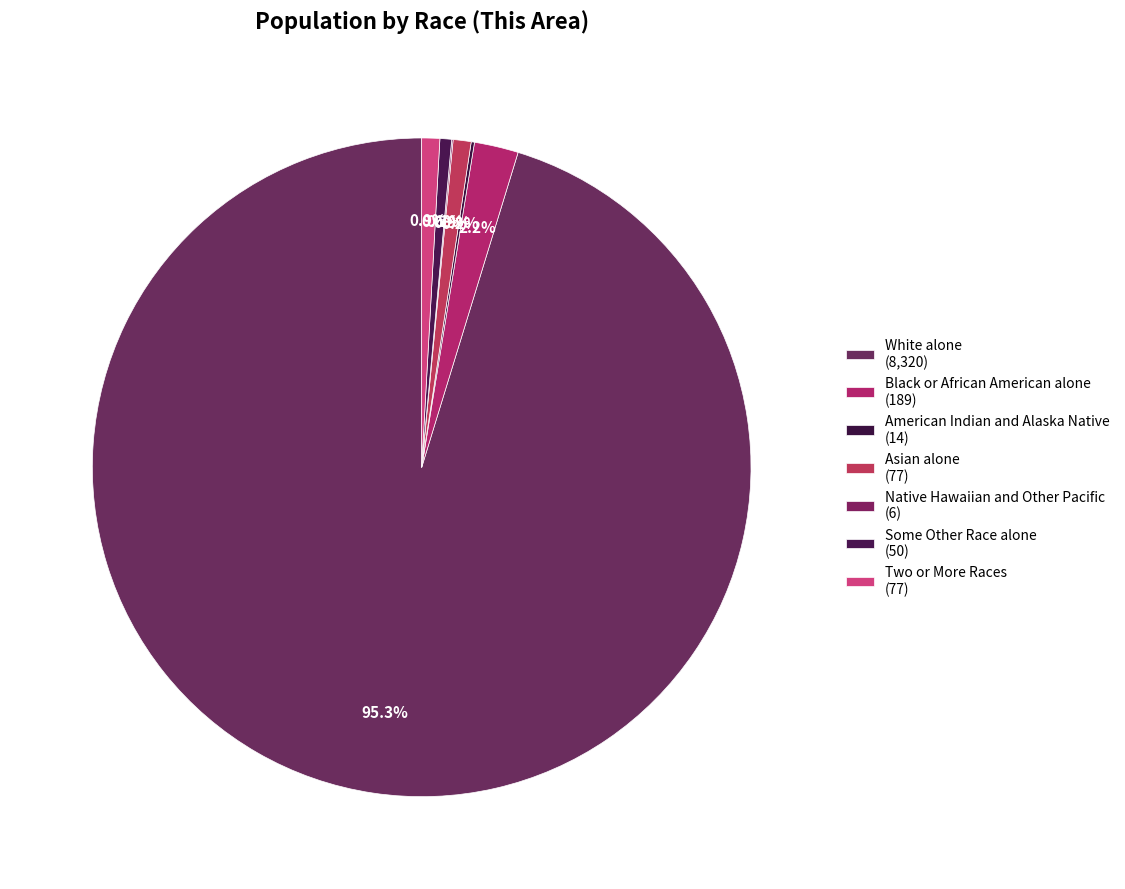

To the nearest percent, what is the combined percentage of Native Hawaiian and Other Pacific and Black or African American alone?

2%